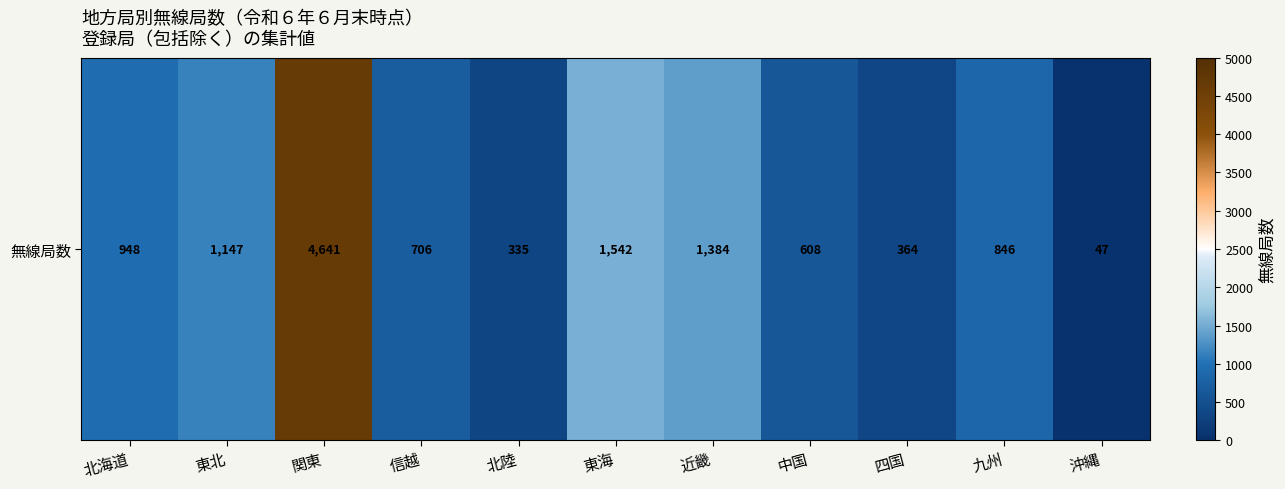

True or false: the data shows 1147 at 東北.

True